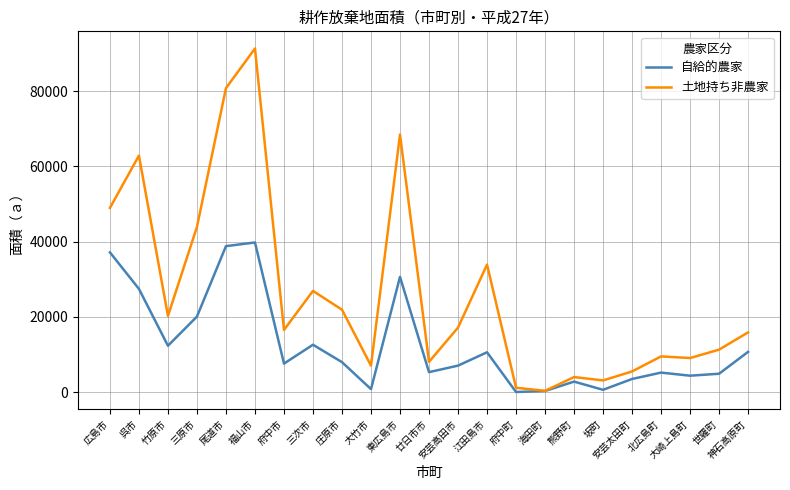

At which category is the sum across all series the highest?

福山市